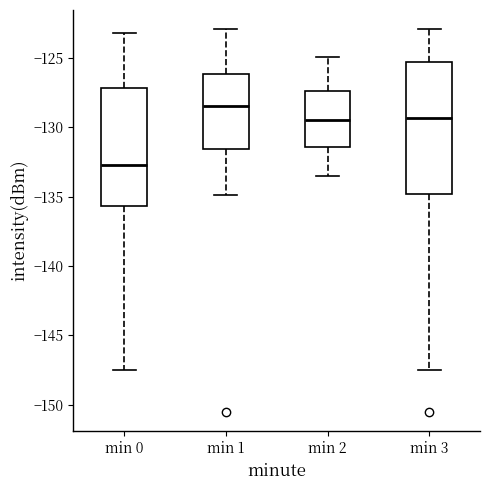

Reading left to right, read every box against the y-axis: the position of its median line, the range the box covers, and the ends of its whiskers. The values are not printed on the chart, so give them approximately, as read against the axis.

min 0: median -132.5, box -135.5 to -127.0, whiskers -147.5 to -123.0
min 1: median -128.5, box -131.5 to -126.0, whiskers -135.0 to -123.0
min 2: median -129.5, box -131.5 to -127.5, whiskers -133.5 to -125.0
min 3: median -129.5, box -135.0 to -125.5, whiskers -147.5 to -123.0